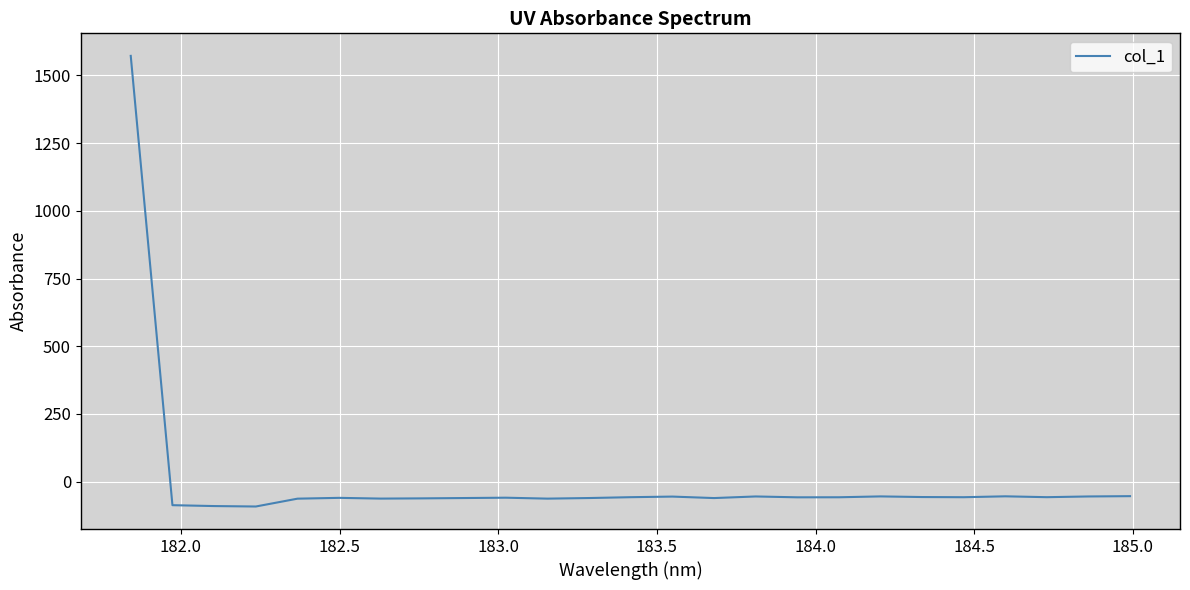

What is the sum of all values?

88.2